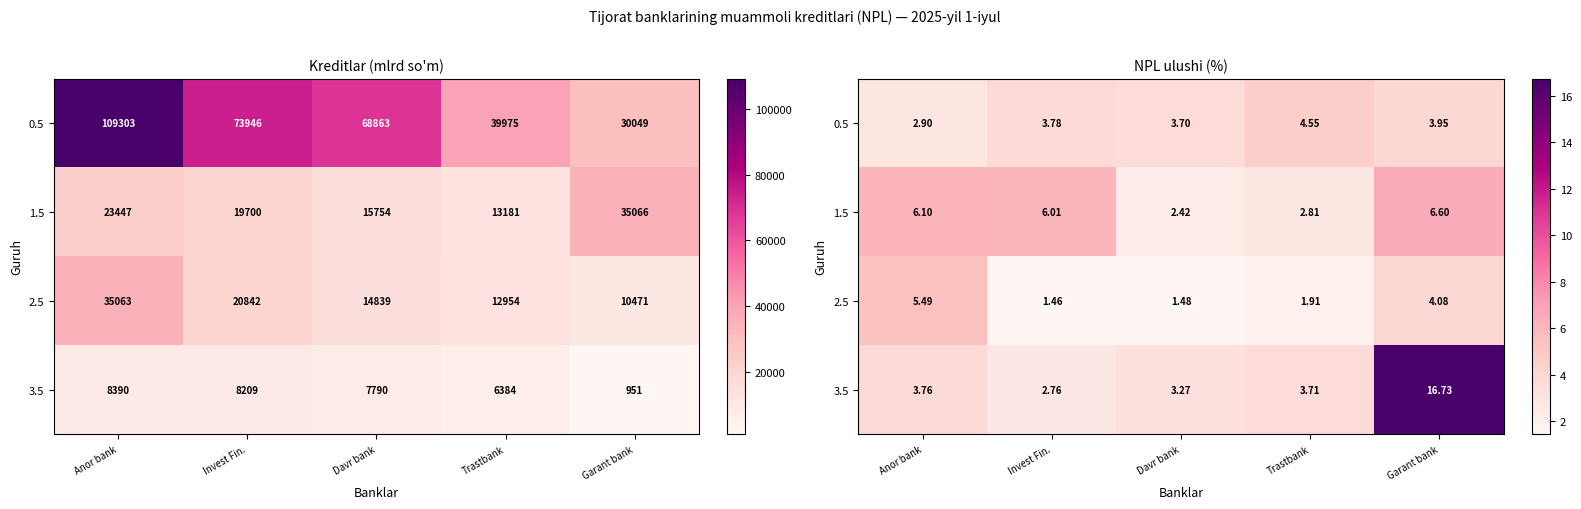

At which category is the sum across all series the highest?

Garant bank